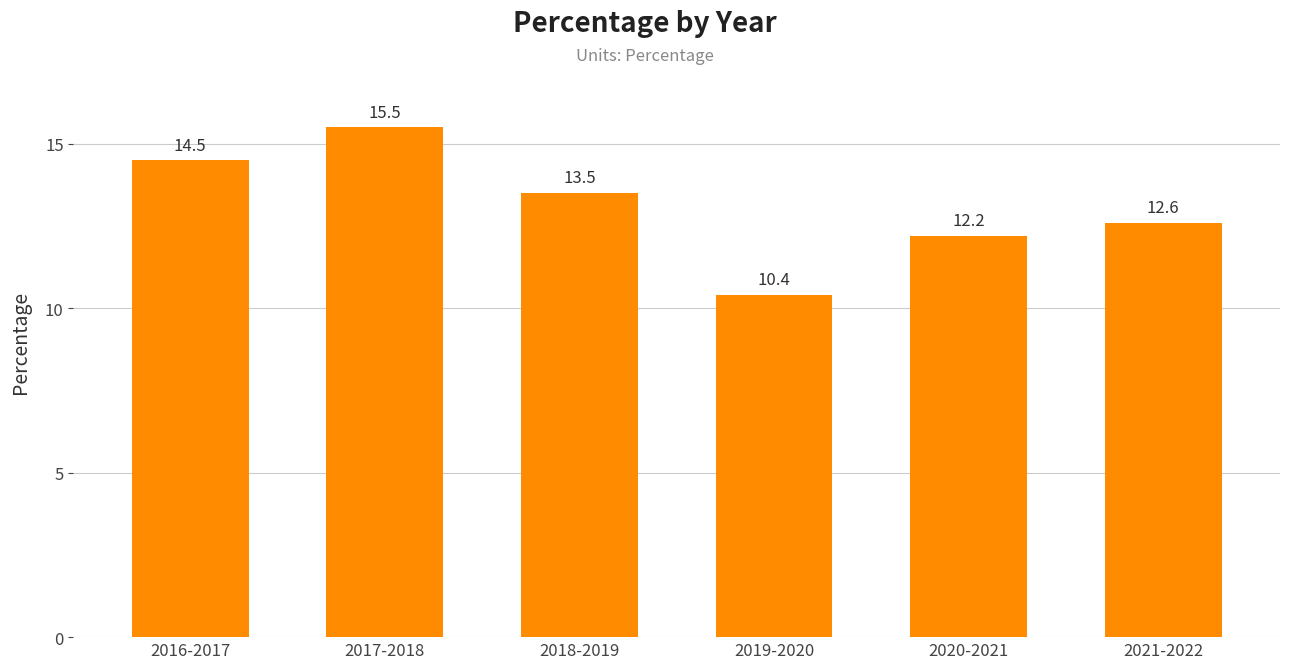

Where does the data first go above 13?

2016-2017